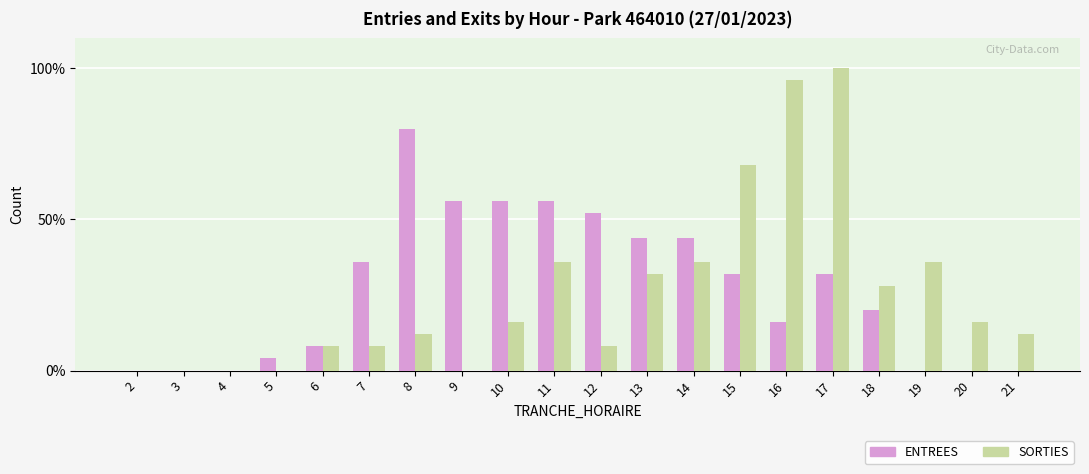

The value of SORTIES at 9 is 0.0. True or false?

True